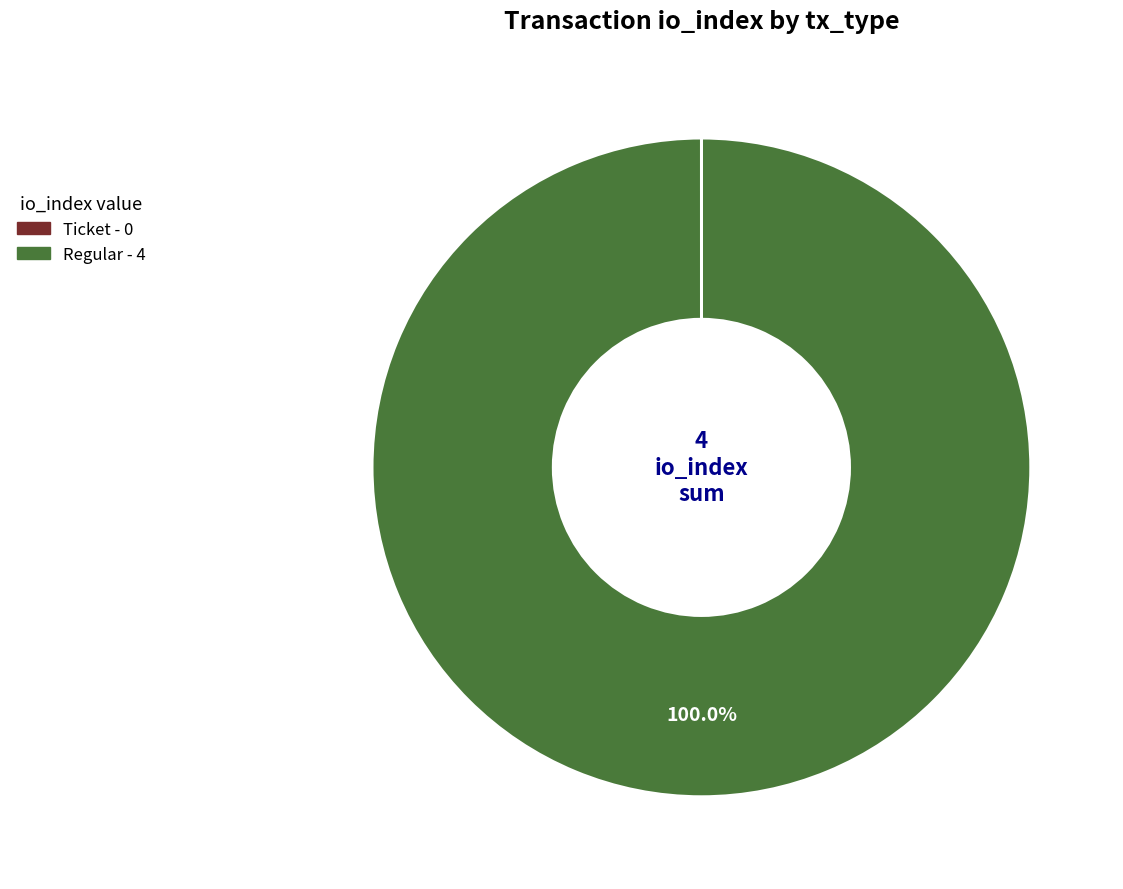

What is the largest slice in the pie chart?

Regular